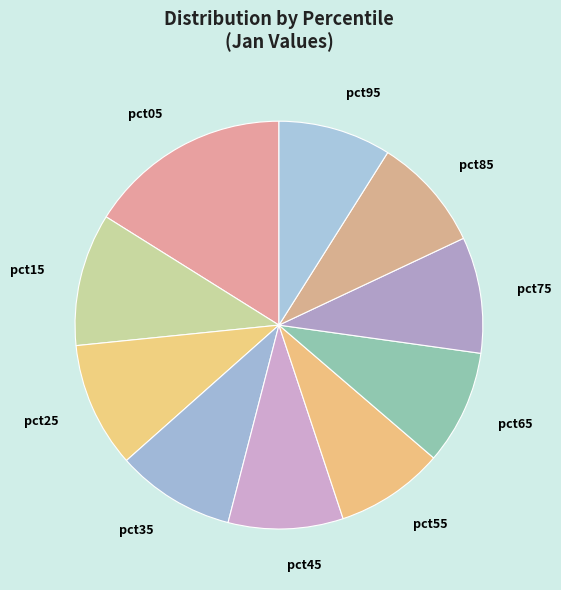

Does pct45 represent more than half of the total?

No